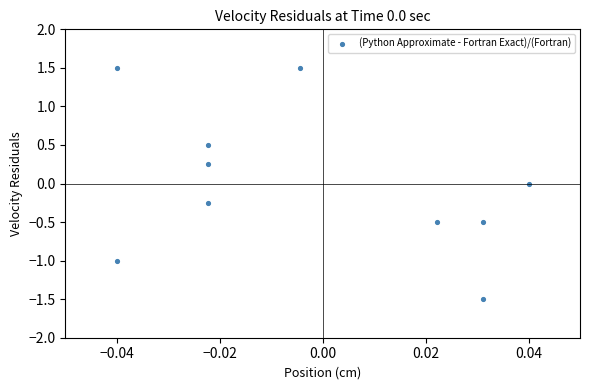

What is the range of Y values (max minus min)?

3.0